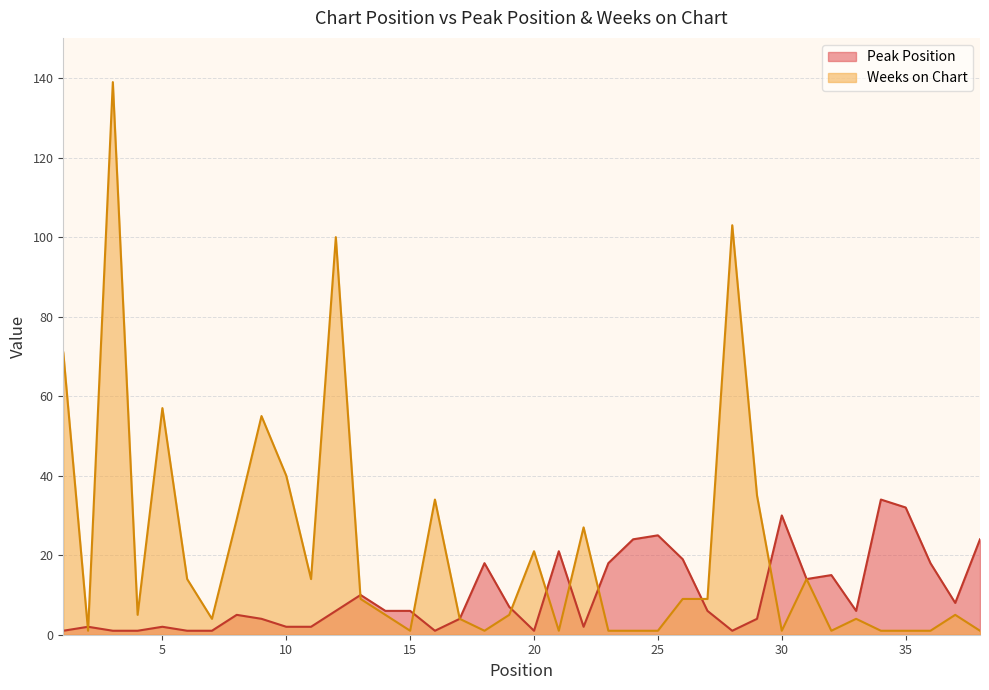

Reading left to right, extract all data points from this chart.

Peak Position: 1=1	2=2	3=1	4=1	5=2	6=1	7=1	8=5	9=4	10=2	11=2	12=6	13=10	14=6	15=6	16=1	17=4	18=18	19=7	20=1	21=21	22=2	23=18	24=24	25=25	26=19	27=6	28=1	29=4	30=30	31=14	32=15	33=6	34=34	35=32	36=18	37=8	38=24
Weeks on Chart: 1=71	2=1	3=139	4=5	5=57	6=14	7=4	8=29	9=55	10=40	11=14	12=100	13=9	14=5	15=1	16=34	17=4	18=1	19=5	20=21	21=1	22=27	23=1	24=1	25=1	26=9	27=9	28=103	29=35	30=1	31=14	32=1	33=4	34=1	35=1	36=1	37=5	38=1